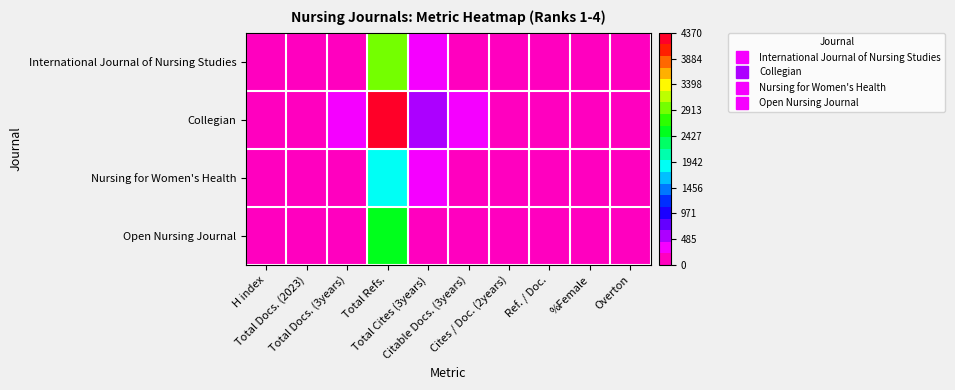

Which has a higher value, Total Docs. (2023) or Total Docs. (3years)?

Total Docs. (3years)